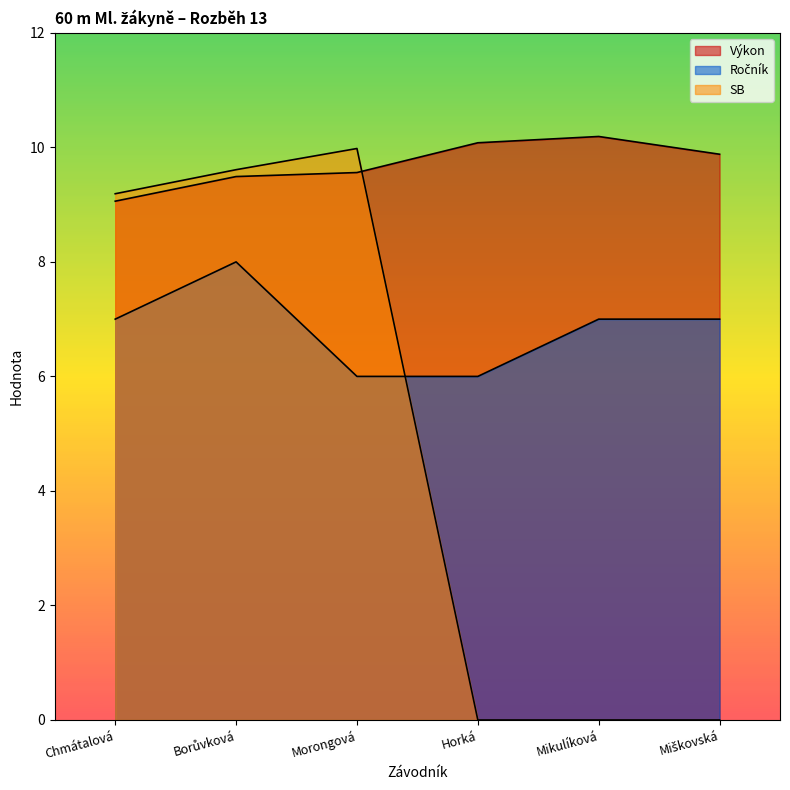

Between Miškovská and Chmátalová, which is larger?

Miškovská